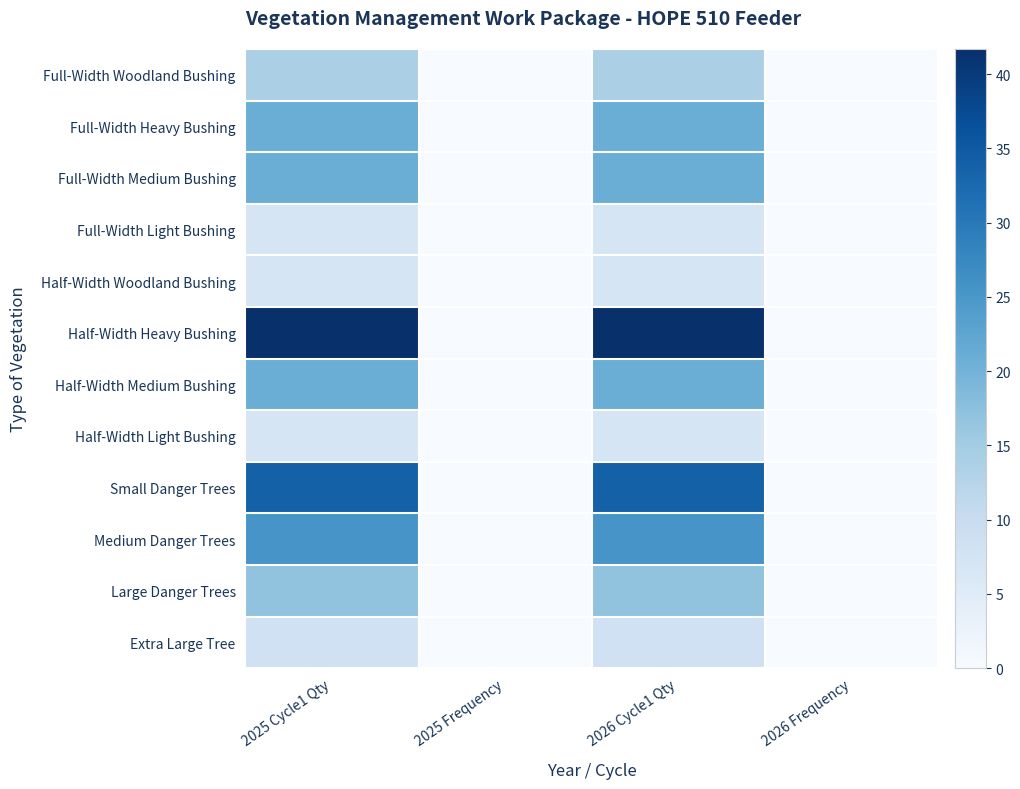

Reading left to right, list all the values displayed in this chart.

Full-Width Woodland Bushing: 2025 Cycle1 Qty=13.9	2025 Frequency=0.0	2026 Cycle1 Qty=13.9	2026 Frequency=0.0
Full-Width Heavy Bushing: 2025 Cycle1 Qty=20.9	2025 Frequency=0.0	2026 Cycle1 Qty=20.9	2026 Frequency=0.0
Full-Width Medium Bushing: 2025 Cycle1 Qty=20.9	2025 Frequency=0.0	2026 Cycle1 Qty=20.9	2026 Frequency=0.0
Full-Width Light Bushing: 2025 Cycle1 Qty=7.0	2025 Frequency=0.0	2026 Cycle1 Qty=7.0	2026 Frequency=0.0
Half-Width Woodland Bushing: 2025 Cycle1 Qty=7.0	2025 Frequency=0.0	2026 Cycle1 Qty=7.0	2026 Frequency=0.0
Half-Width Heavy Bushing: 2025 Cycle1 Qty=41.7	2025 Frequency=0.0	2026 Cycle1 Qty=41.7	2026 Frequency=0.0
Half-Width Medium Bushing: 2025 Cycle1 Qty=20.9	2025 Frequency=0.0	2026 Cycle1 Qty=20.9	2026 Frequency=0.0
Half-Width Light Bushing: 2025 Cycle1 Qty=7.0	2025 Frequency=0.0	2026 Cycle1 Qty=7.0	2026 Frequency=0.0
Small Danger Trees: 2025 Cycle1 Qty=33.8	2025 Frequency=0.0	2026 Cycle1 Qty=33.8	2026 Frequency=0.0
Medium Danger Trees: 2025 Cycle1 Qty=25.4	2025 Frequency=0.0	2026 Cycle1 Qty=25.4	2026 Frequency=0.0
Large Danger Trees: 2025 Cycle1 Qty=16.9	2025 Frequency=0.0	2026 Cycle1 Qty=16.9	2026 Frequency=0.0
Extra Large Tree: 2025 Cycle1 Qty=8.4	2025 Frequency=0.0	2026 Cycle1 Qty=8.4	2026 Frequency=0.0